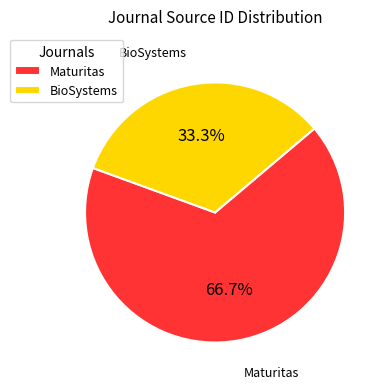

Which slice is the largest?

Maturitas